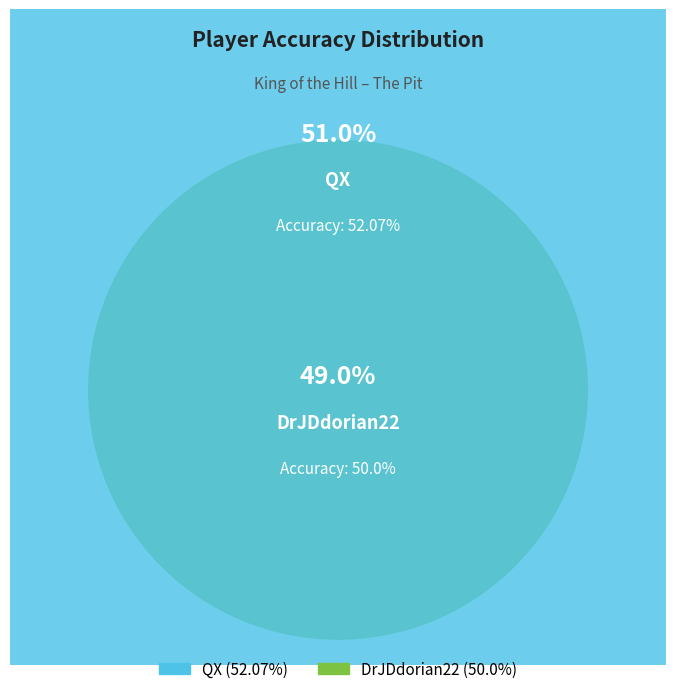

What is the ratio of the value at DrJDdorian22 to the value at QX?

1.0